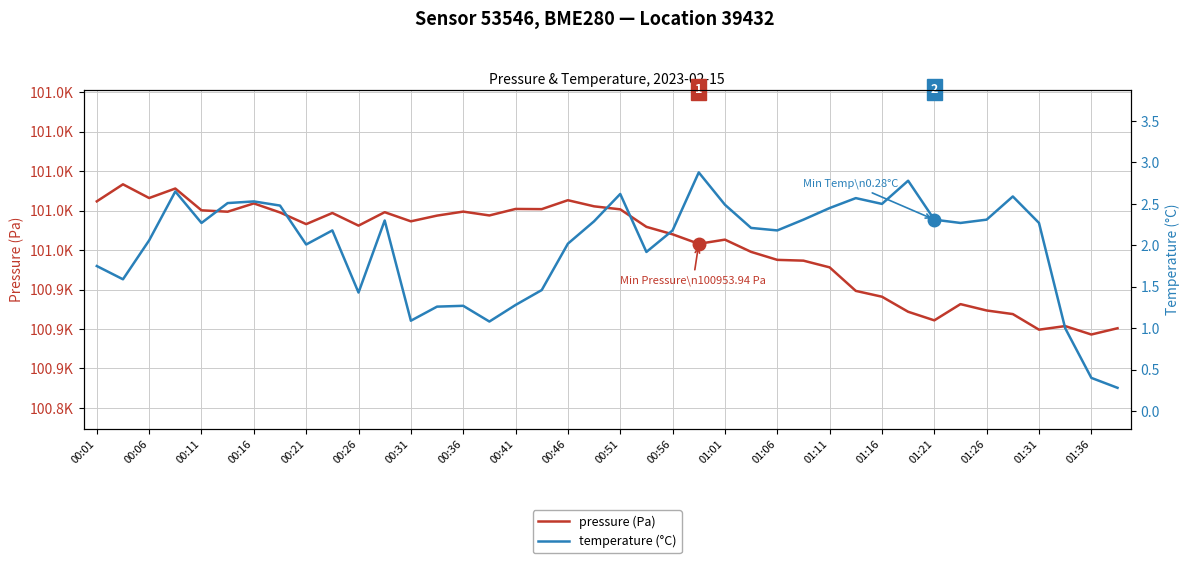

Which series has the largest range (max minus min)?

pressure (Pa)